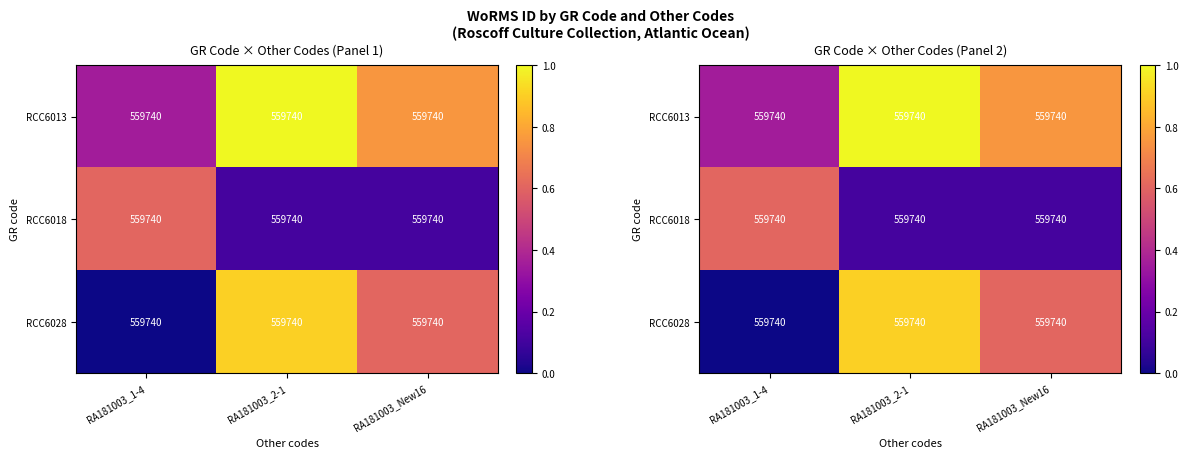

Which has a higher value, RA181003_1-4 or RA181003_New16?

RA181003_New16